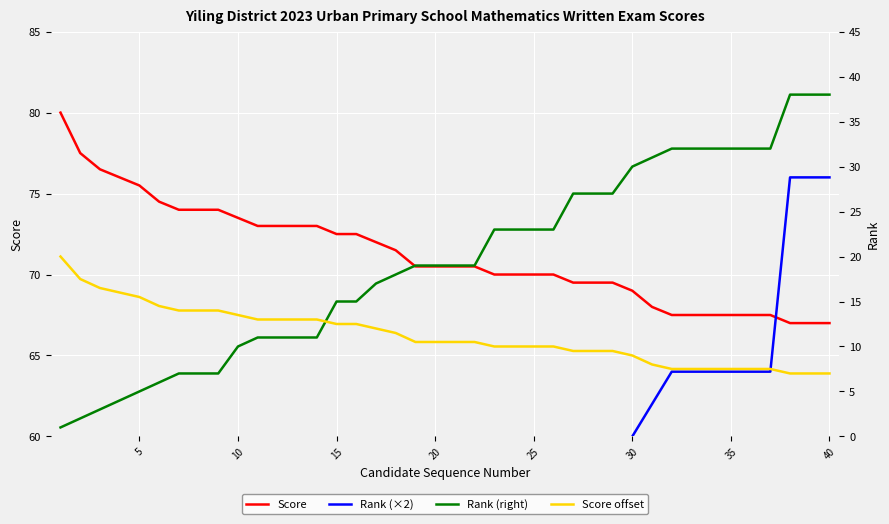

What is the total value across all series at 35?

171.0